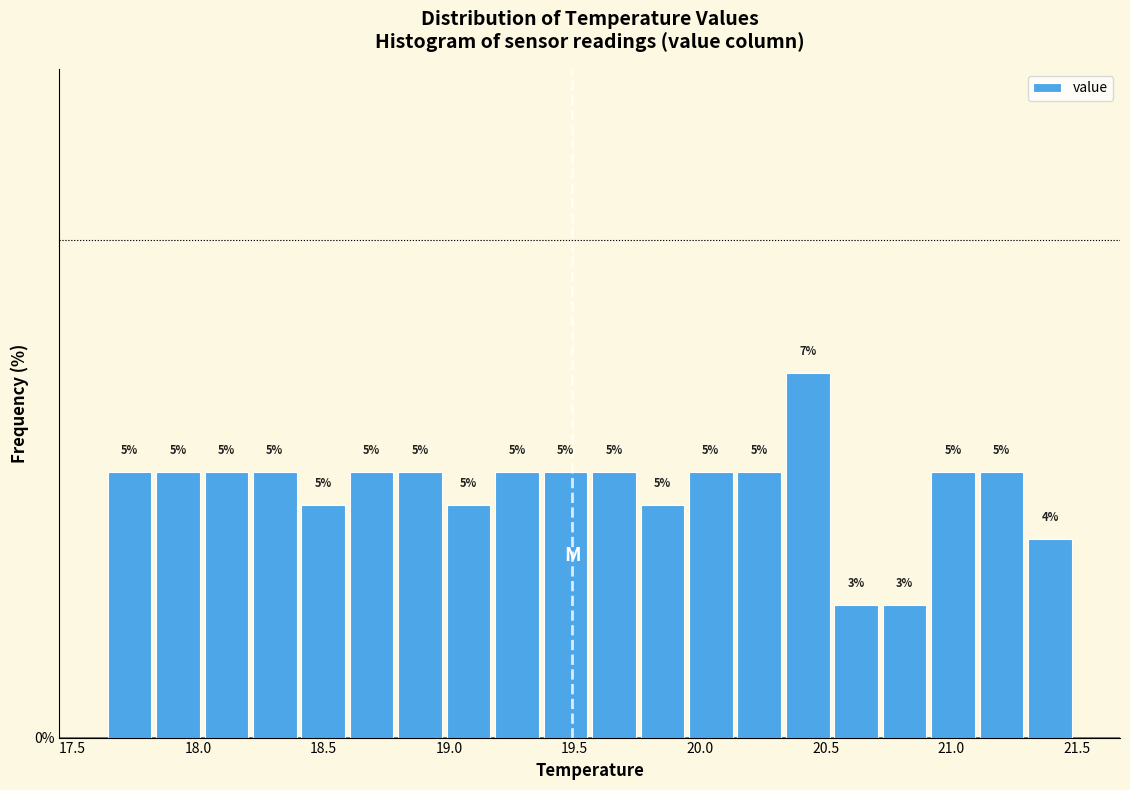

Around what value on the x-axis is the tallest bar? Give the approximate position of its centre, as read against the axis.

20.45